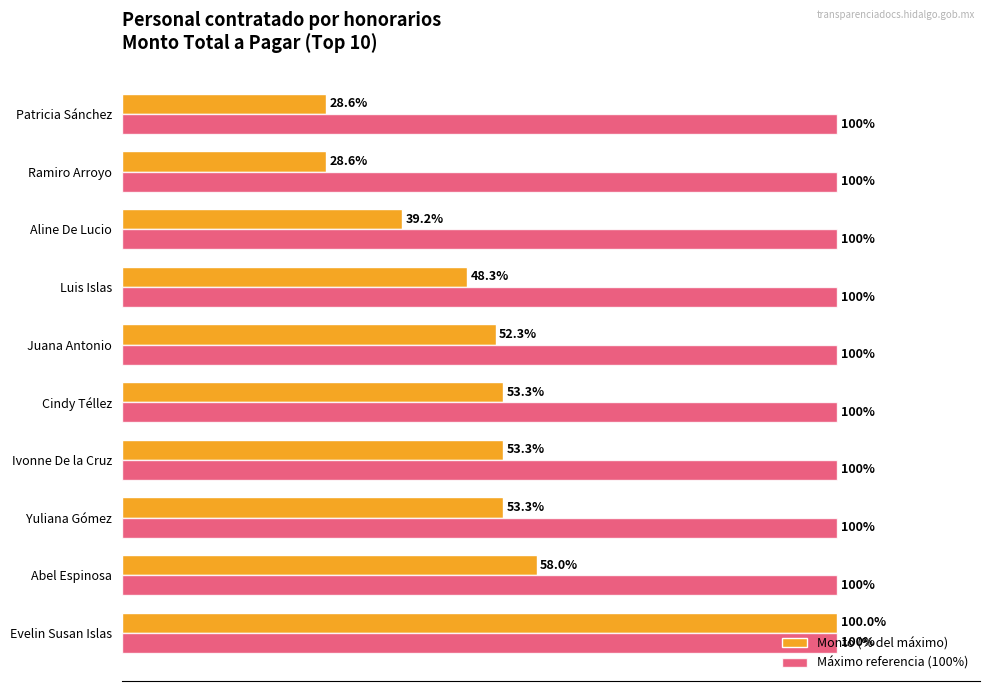

At Aline De Lucio, list the series in order from largest to smallest.

Máximo referencia (100%), Monto (% del máximo)